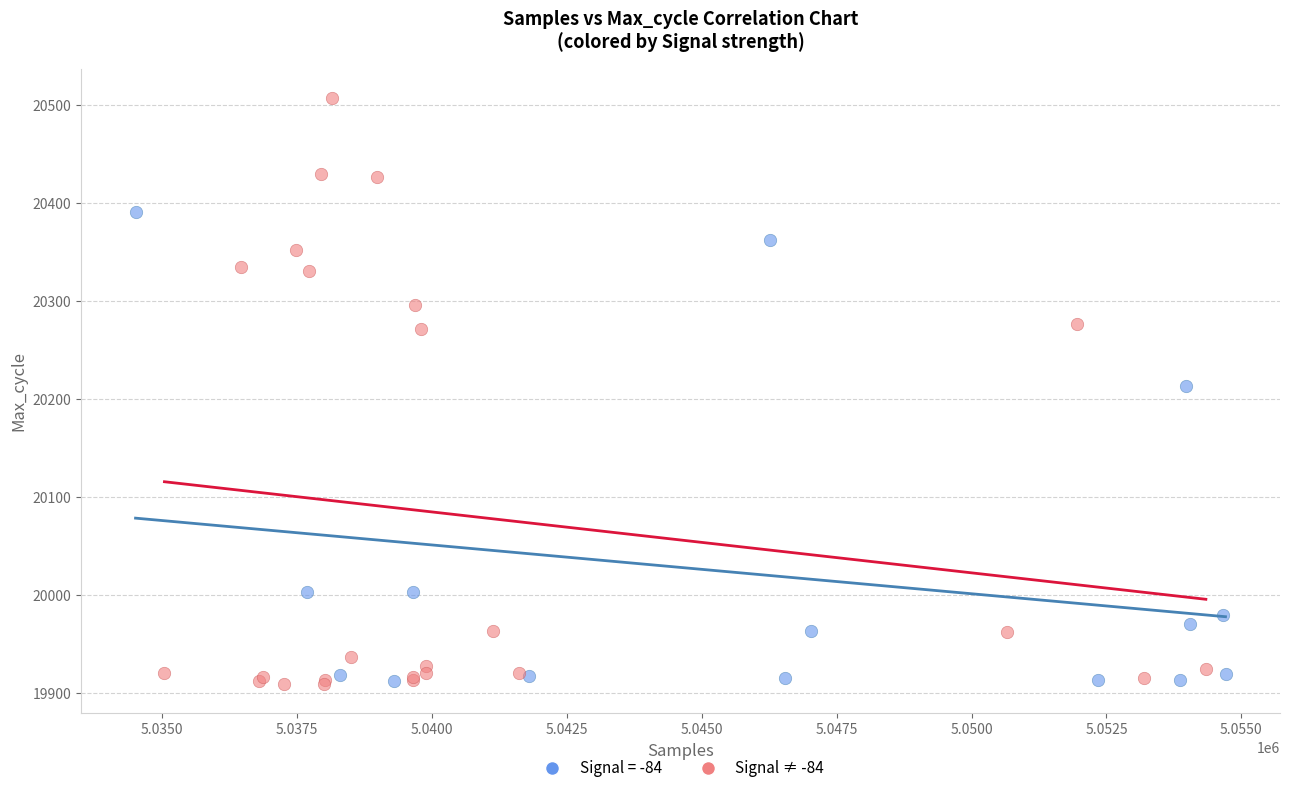

Which series contains the highest Y value?

Signal ≠ -84